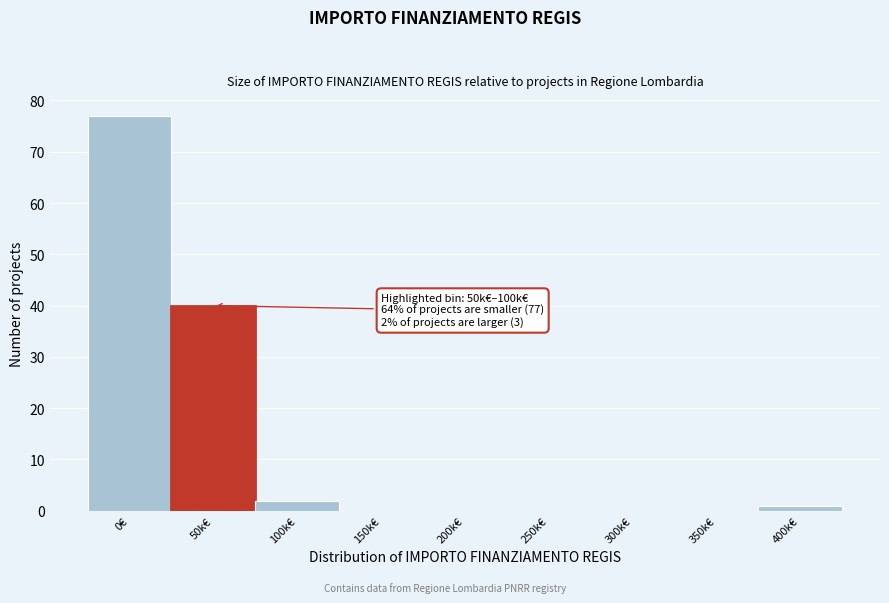

What is the change in value from 0€ to 100k€?

-75